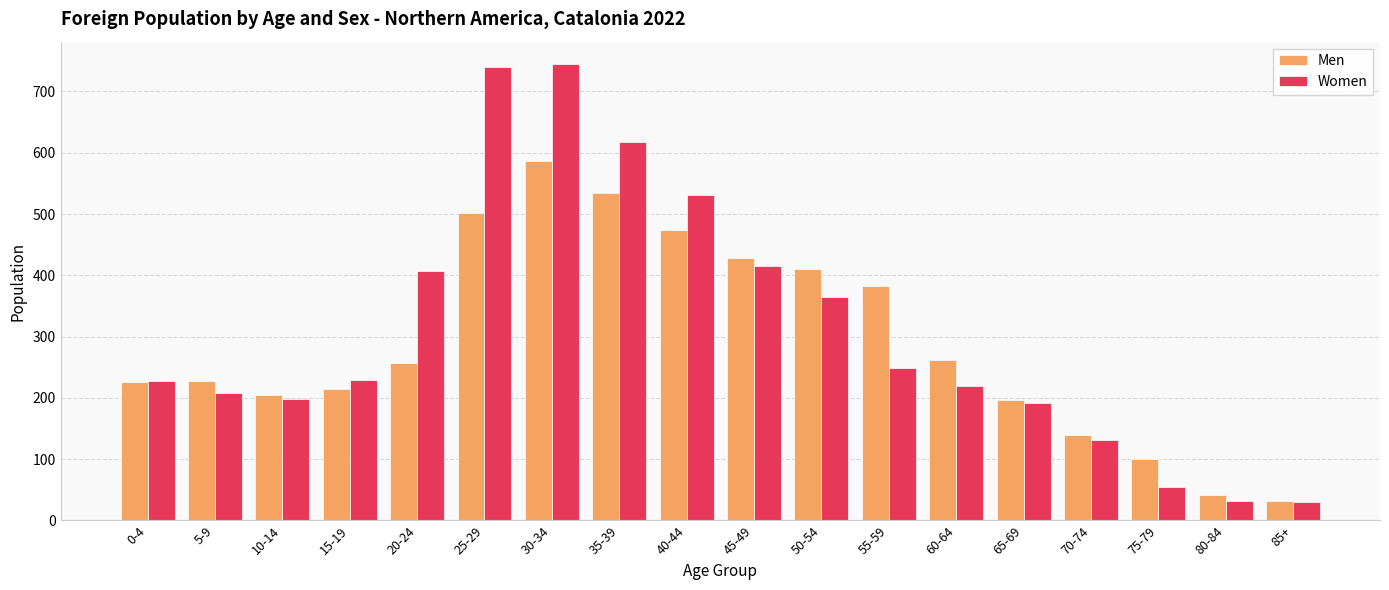

Read the Men value at 65-69, to the nearest 100.

200